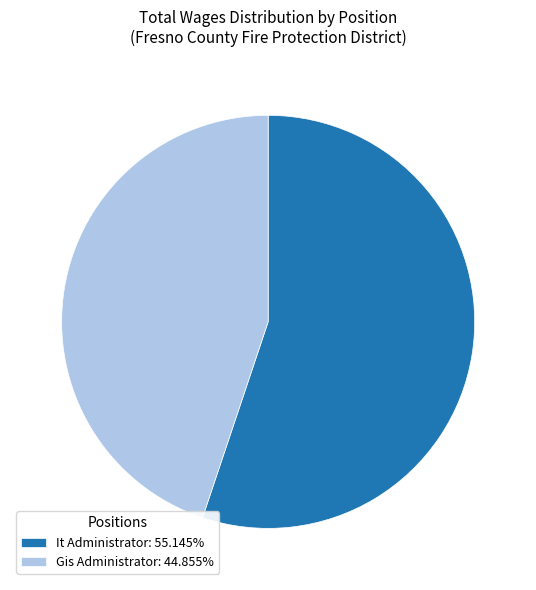

Do Gis Administrator and It Administrator together represent more than half of the pie?

Yes